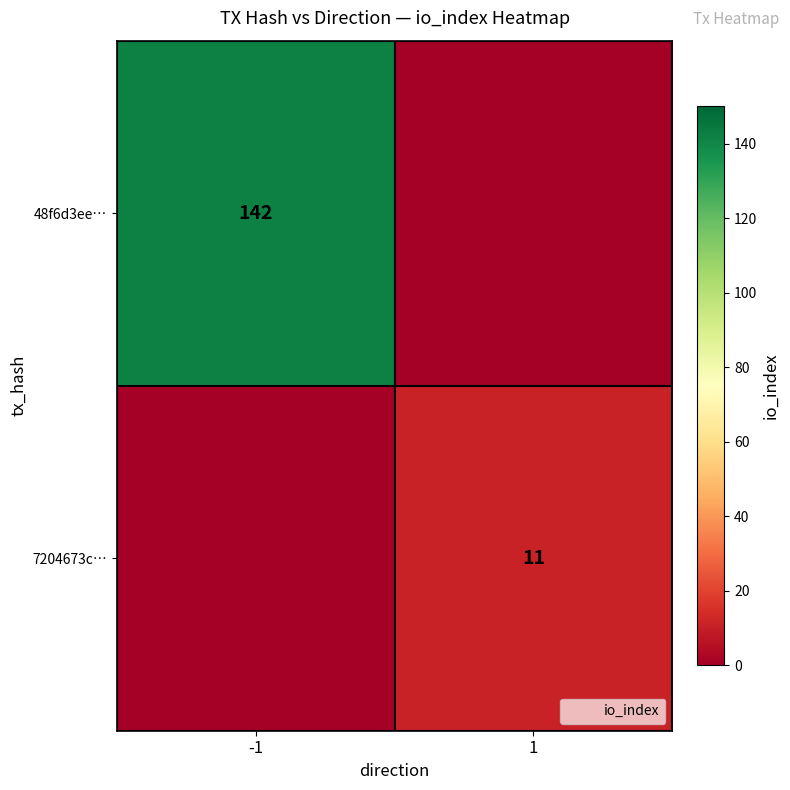

At how many categories does at least one series exceed 51?

1